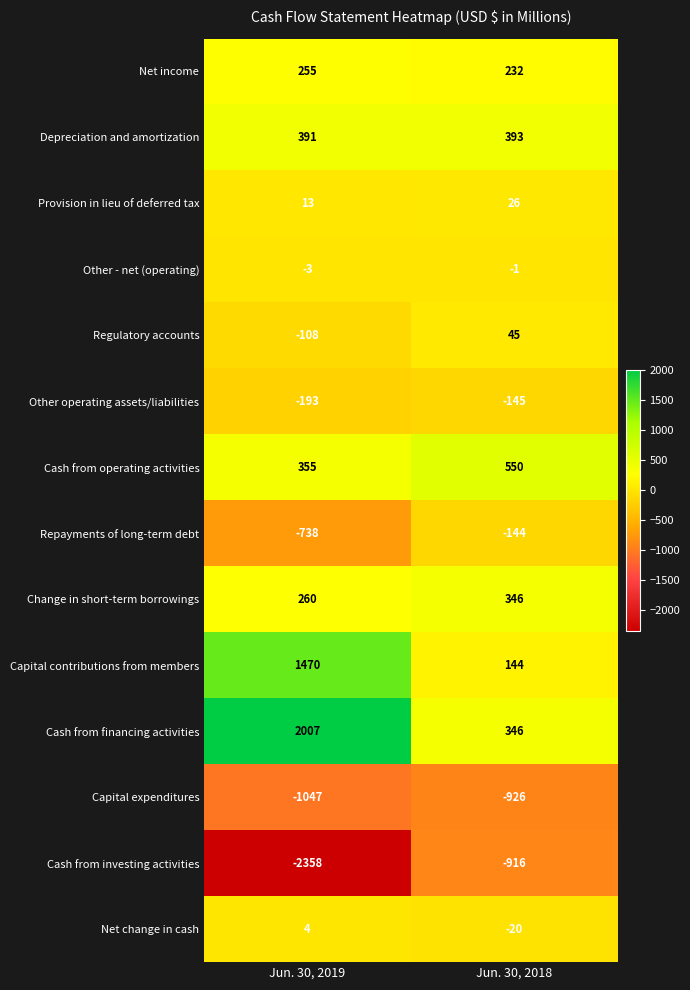

At which label is Regulatory accounts closest to -31?

Jun. 30, 2018